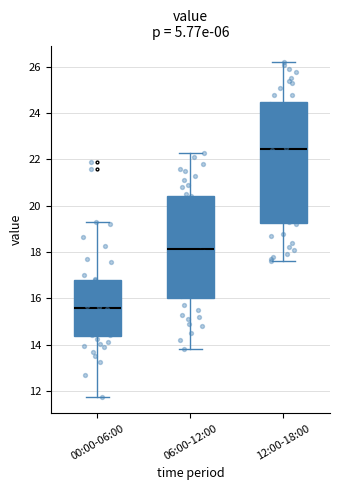

Which box has the lowest median line?

00:00-06:00